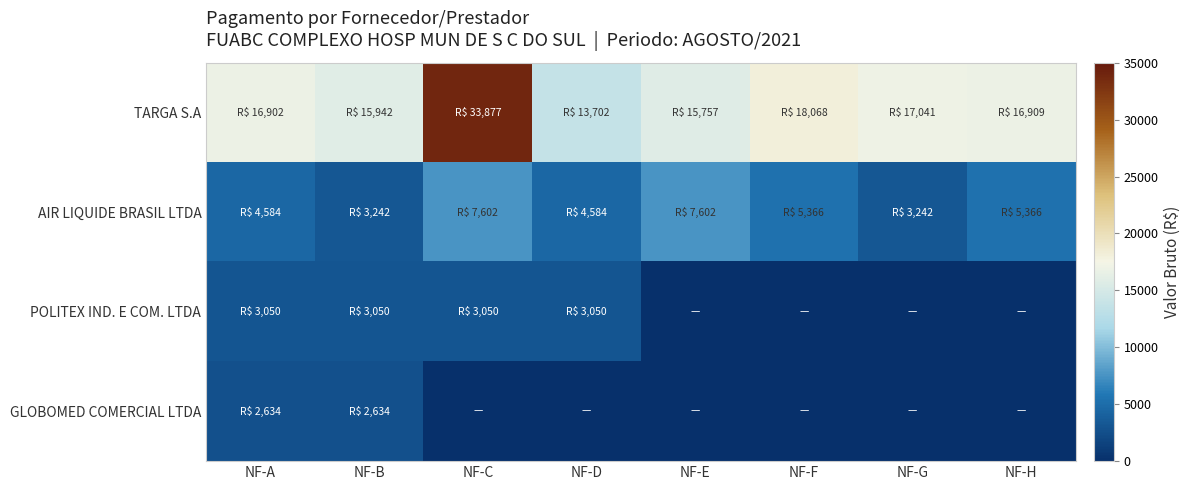

Which series has the largest range (max minus min)?

TARGA S.A